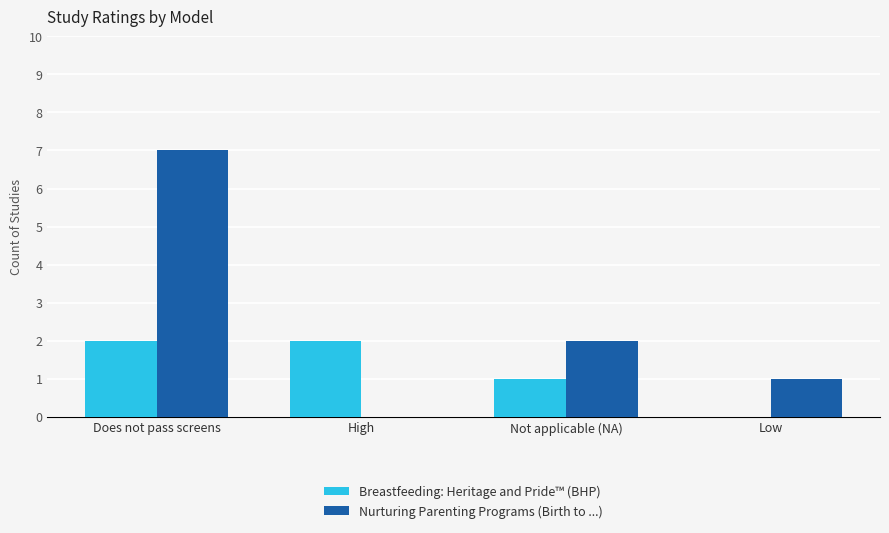

What are all the series names shown in the legend?

Breastfeeding: Heritage and Pride™ (BHP), Nurturing Parenting Programs (Birth to ...)